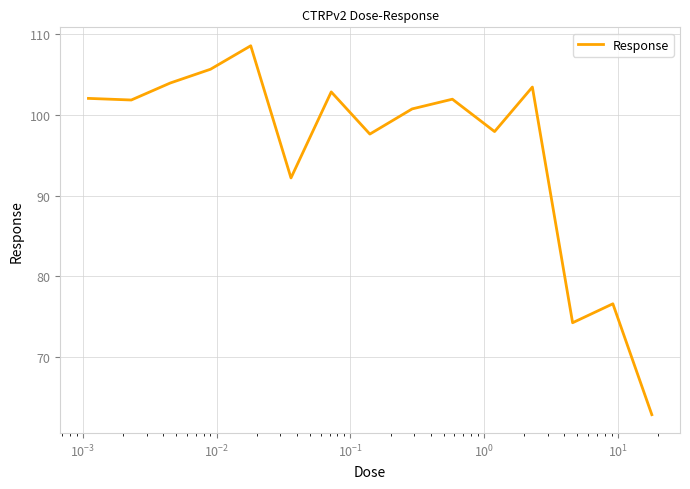

What is the minimum value shown in the chart?

62.9